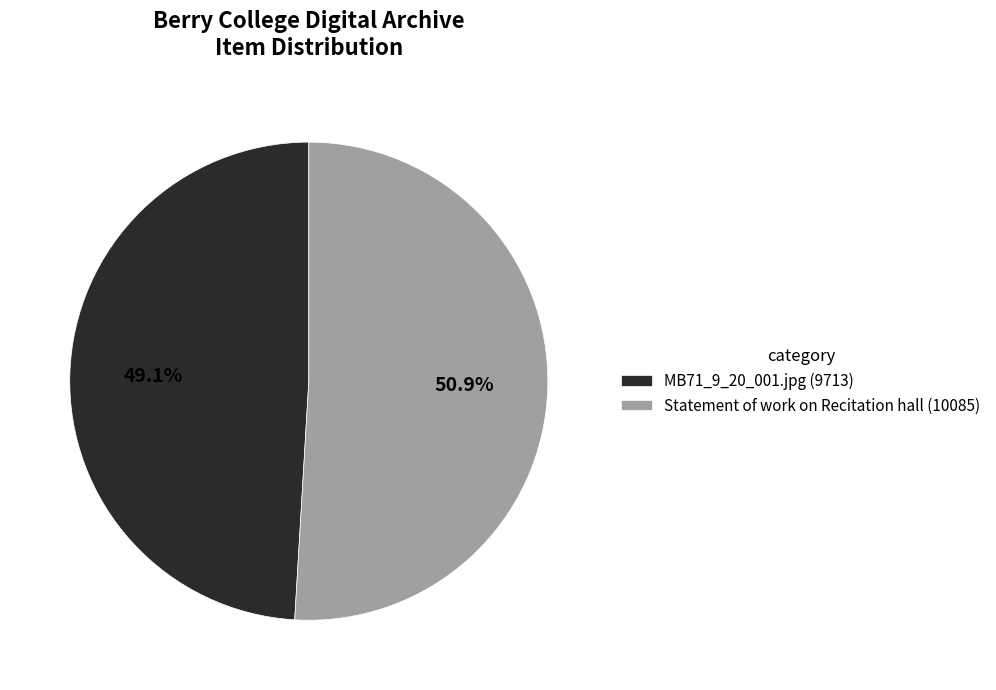

What percentage is NOT represented by MB71_9_20_001.jpg?

50.9%